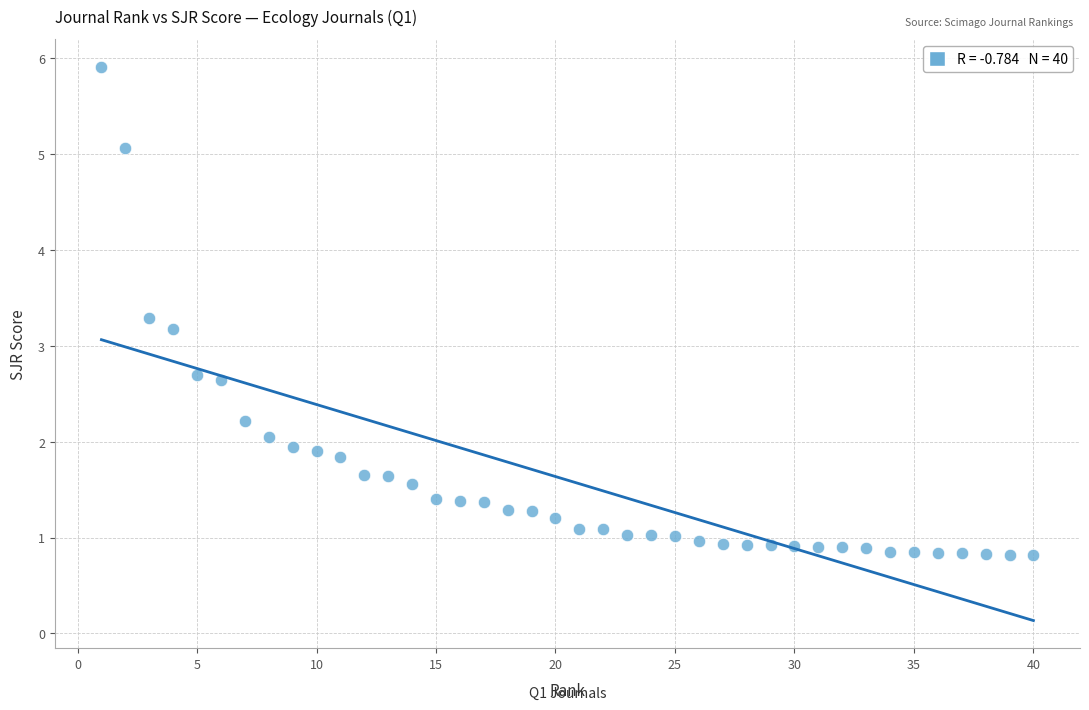

What is the range of X values (max minus min)?

39.0